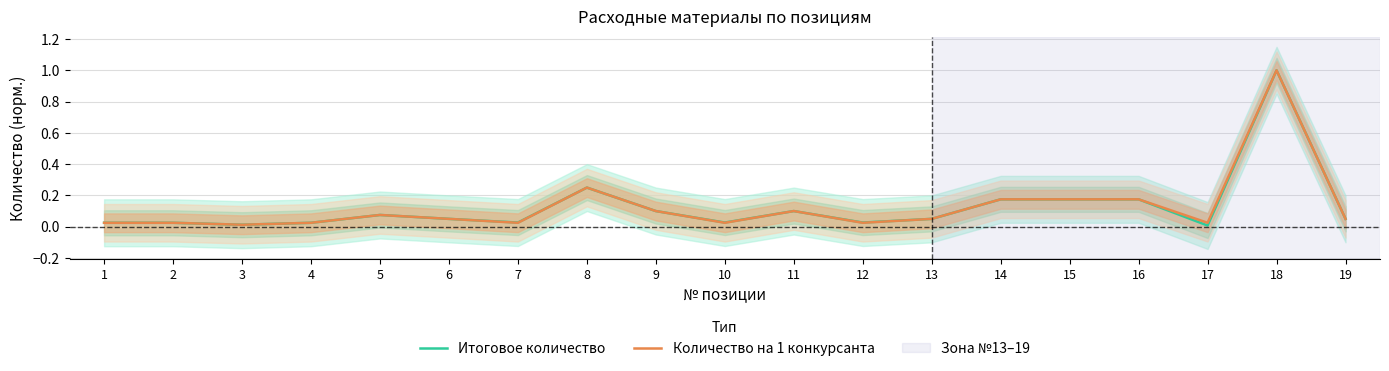

True or false: Количество на 1 конкурсанта has more than 1 points higher than both neighbors.

True